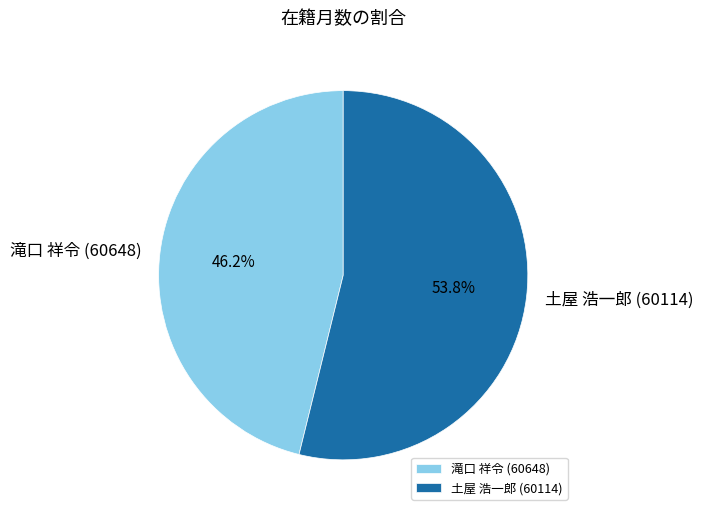

What percentage is the 土屋 浩一郎 (60114) slice, to the nearest percent?

54%